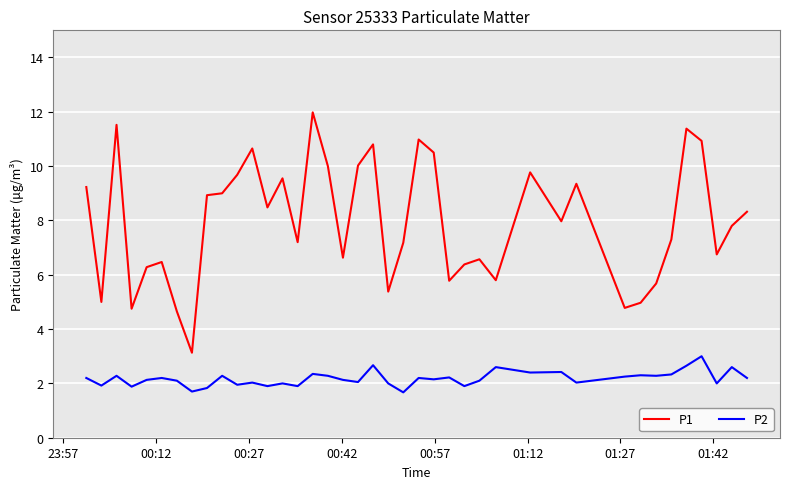

What is the difference between the maximum and minimum values in the P2 series?

1.3